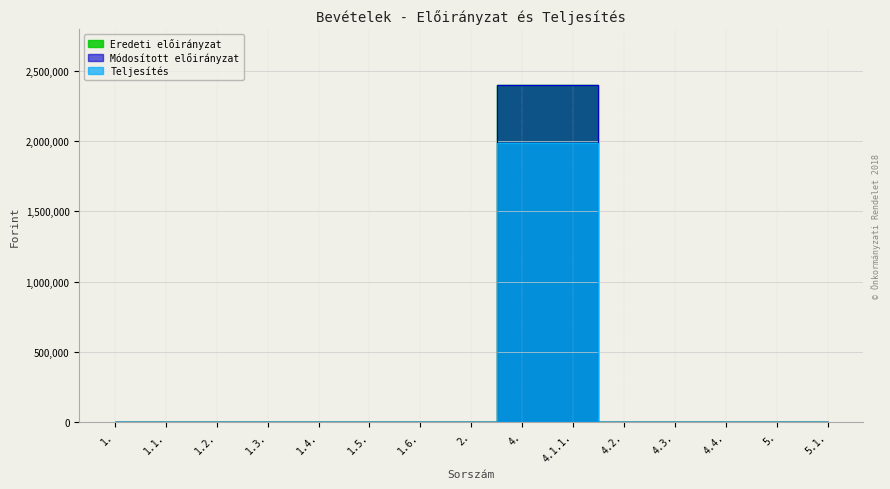

List the labels in order of Eredeti előirányzat value, largest first.

4., 4.1.1., 1., 1.1., 1.2., 1.3., 1.4., 1.5., 1.6., 2., 4.2., 4.3., 4.4., 5., 5.1.